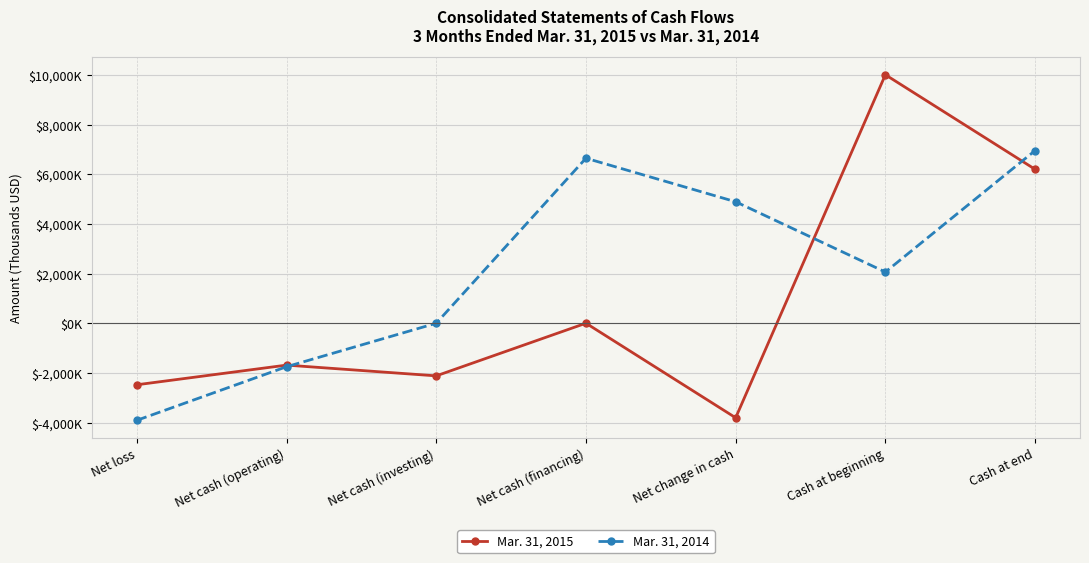

What are all the series names shown in the legend?

Mar. 31, 2015, Mar. 31, 2014